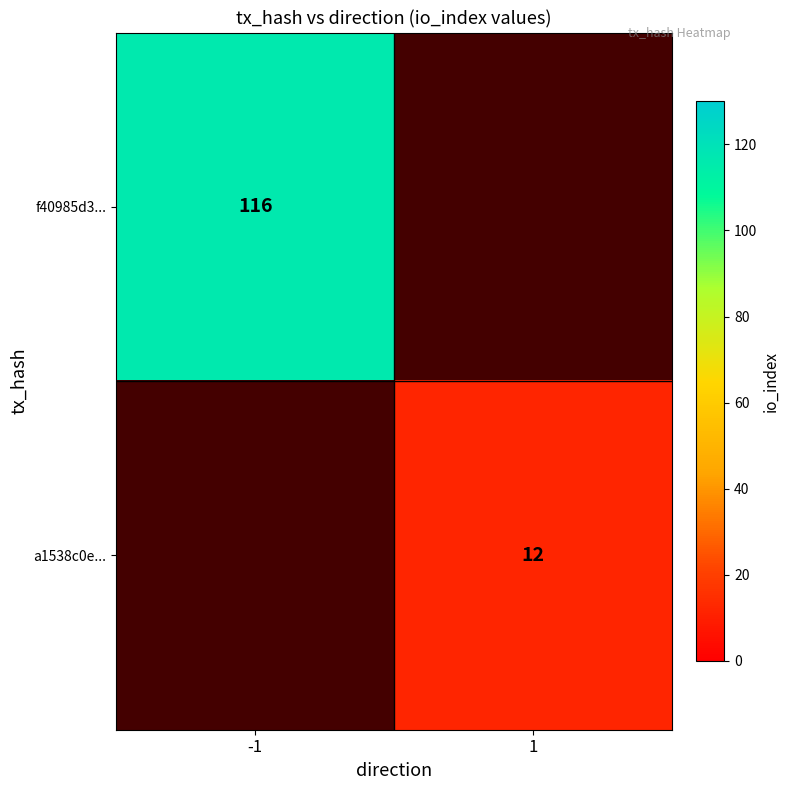

True or false: a1538c0e... has a value of 16.2 at 1.

False